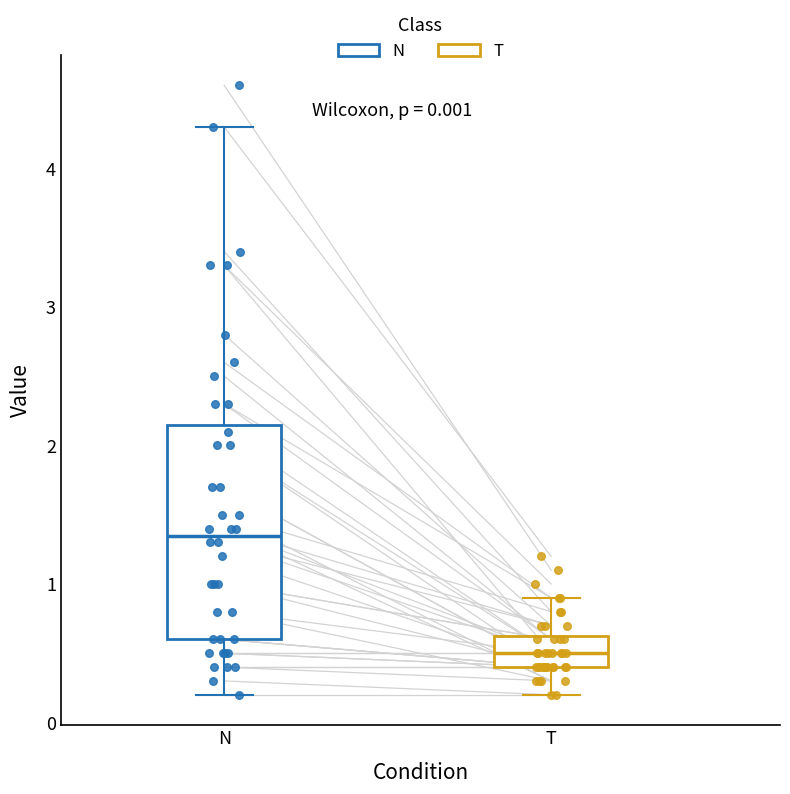

Which box's median line is the lowest?

T